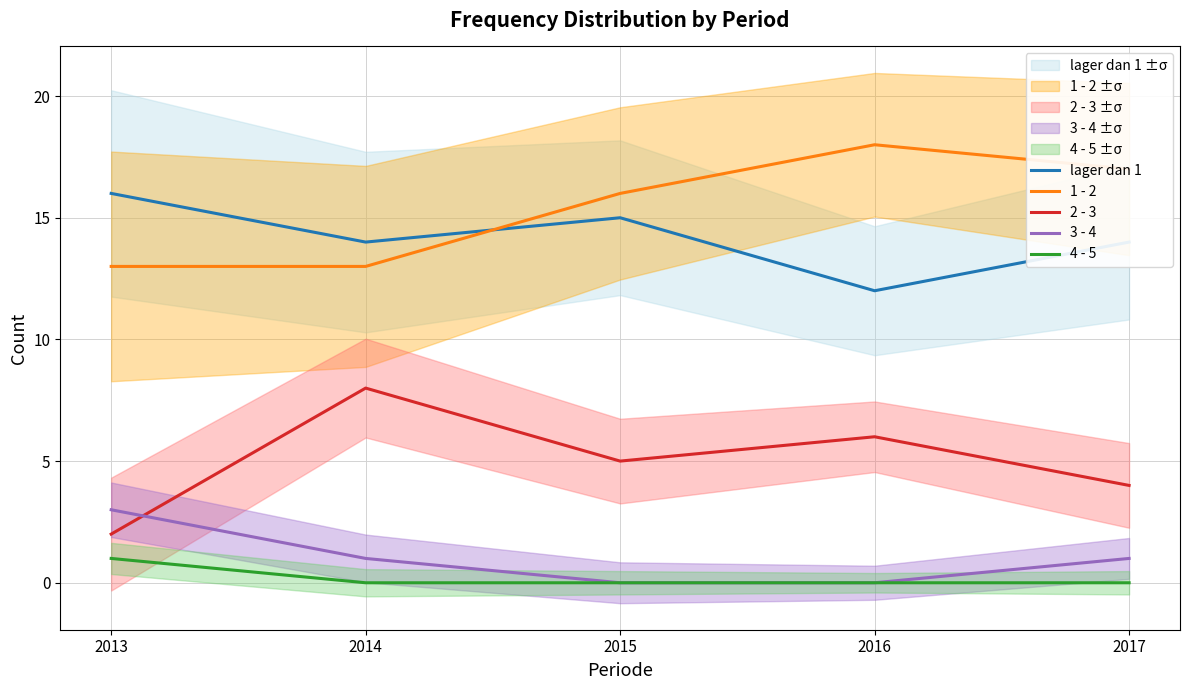

What is the value of the 1 - 2 point at the 2nd from the left?

13